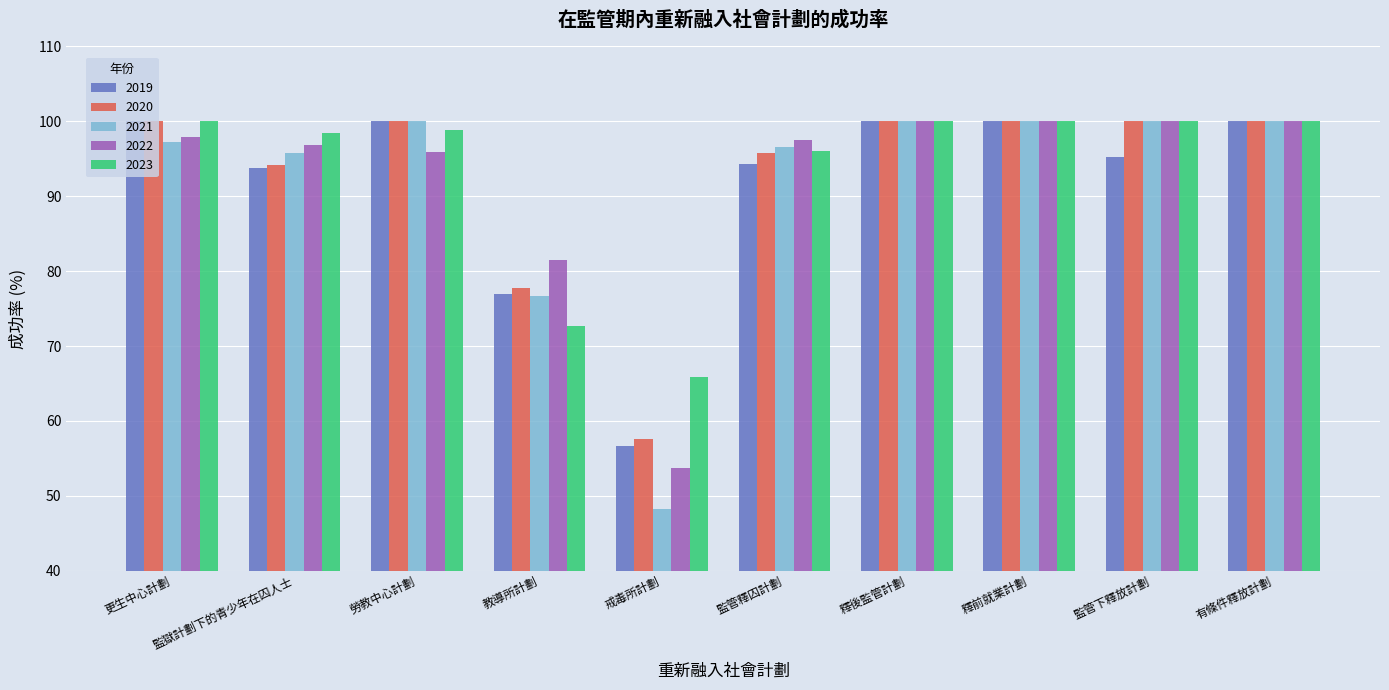

How many series are shown in this chart?

5